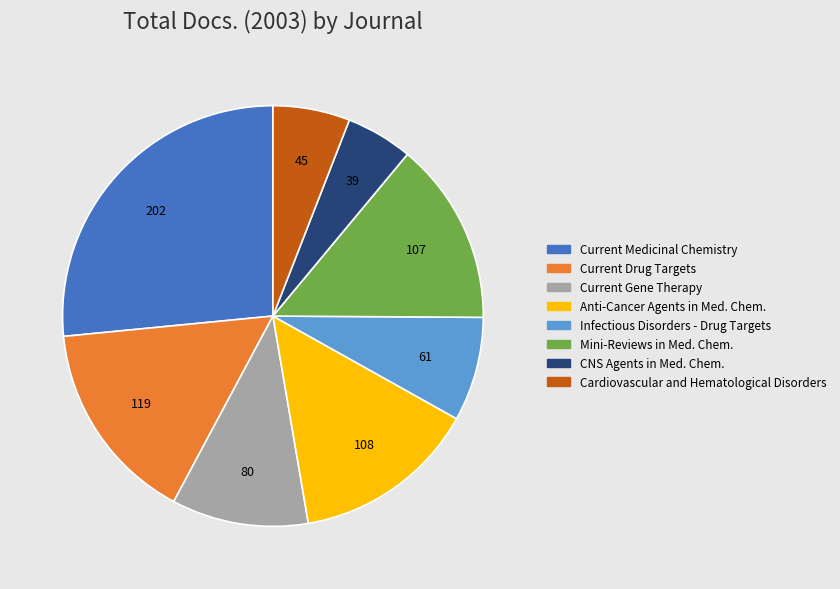

Does any single category account for the majority?

No